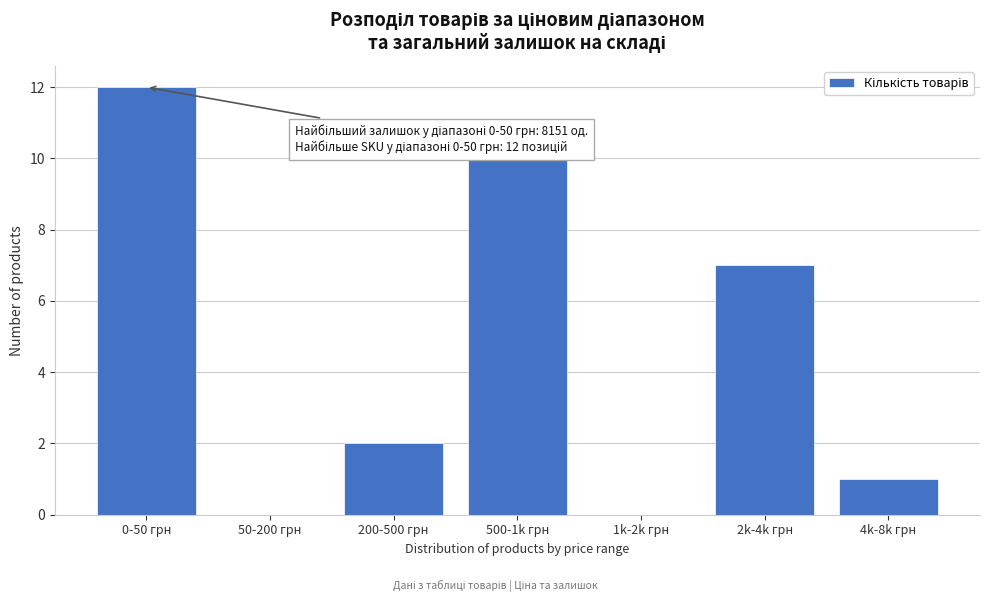

Reading right to left, extract all data points from this chart.

4k-8k грн=1	2k-4k грн=7	1k-2k грн=0	500-1k грн=10	200-500 грн=2	50-200 грн=0	0-50 грн=12